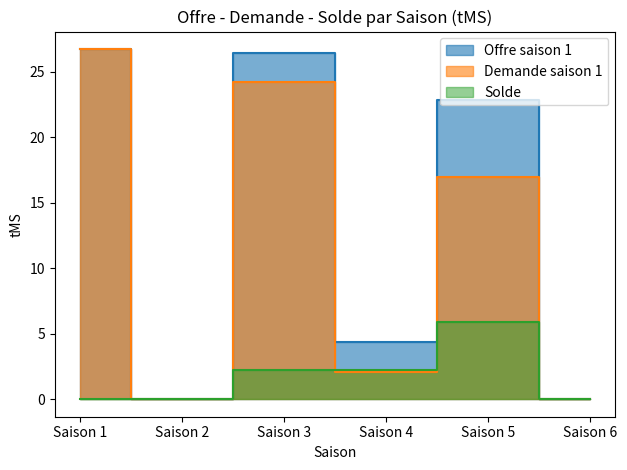

Which series has the largest range (max minus min)?

Offre saison 1